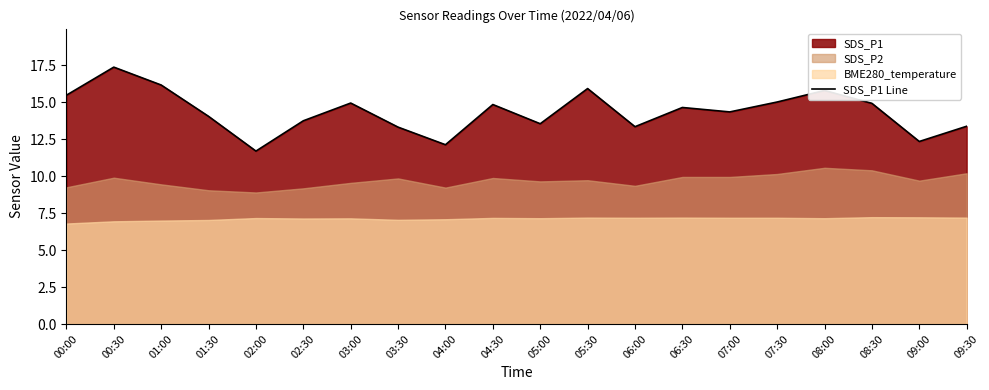

What is the change in value from 05:00 to 06:30?

+1.1